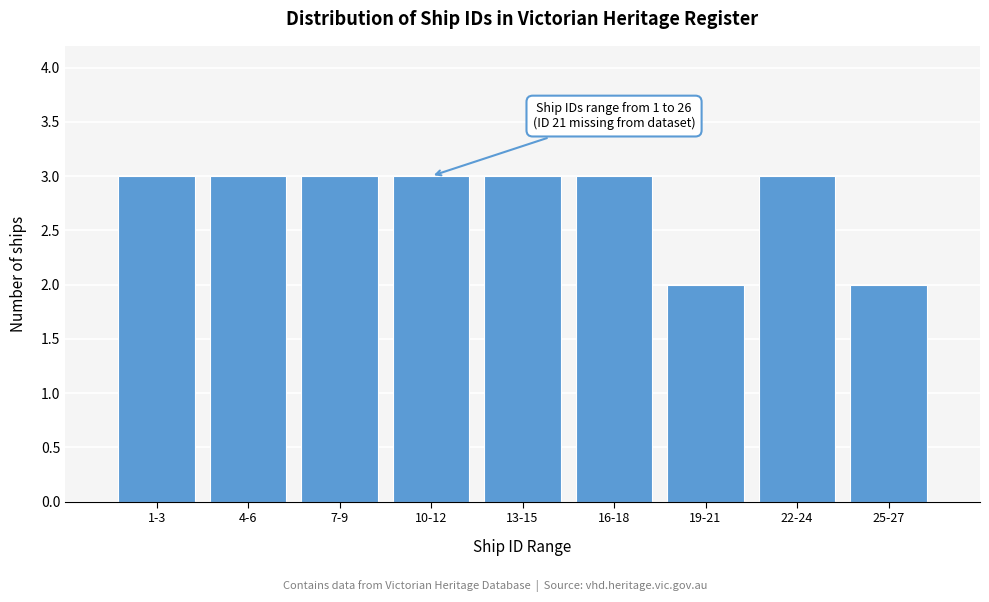

Reading left to right, transcribe all the data shown in this chart.

3	3	3	3	3	3	2	3	2